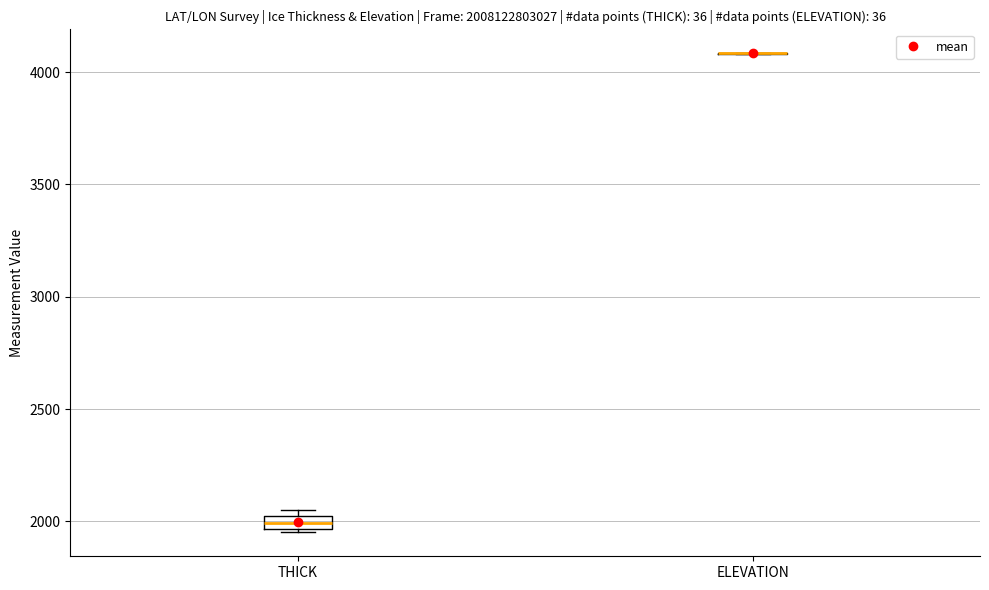

Where is the upper edge of the box for THICK on the y-axis? The values are not printed on the chart, so give them approximately, as read against the axis.

2000